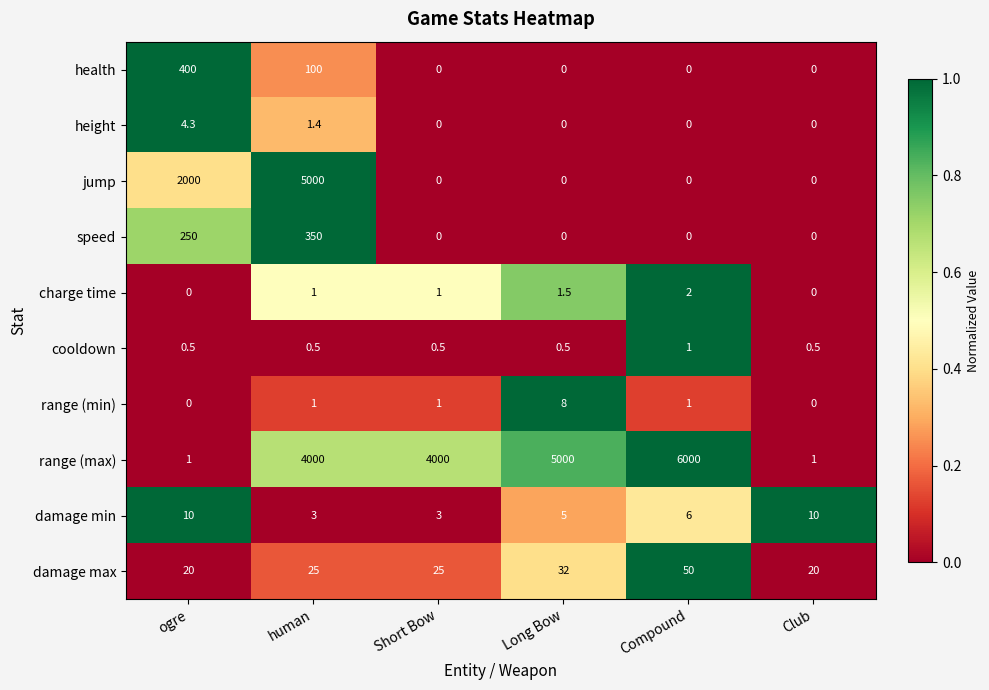

How many categories are shown in the chart?

6